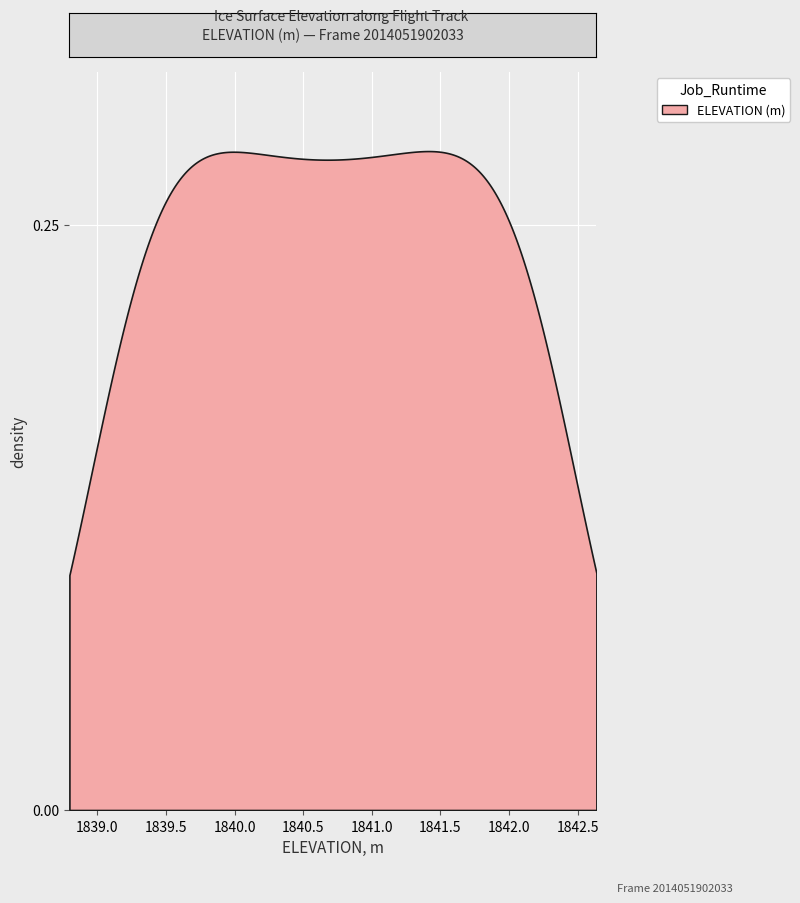

Does the chart display data point markers on the line(s)?

No